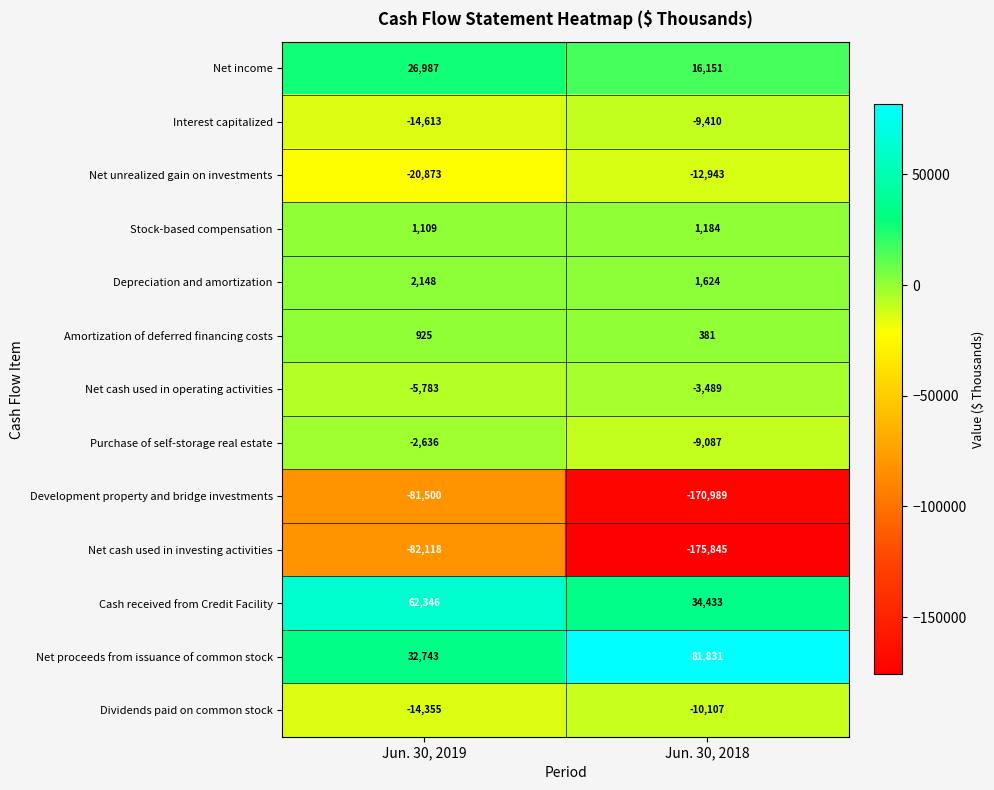

Which label corresponds to the largest value in the chart?

Jun. 30, 2018